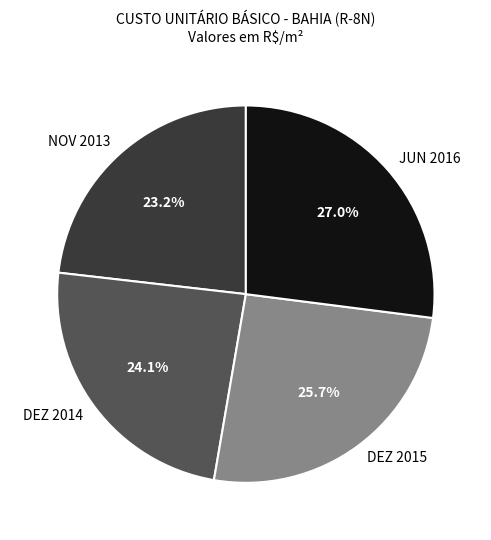

Does any single category account for the majority?

No